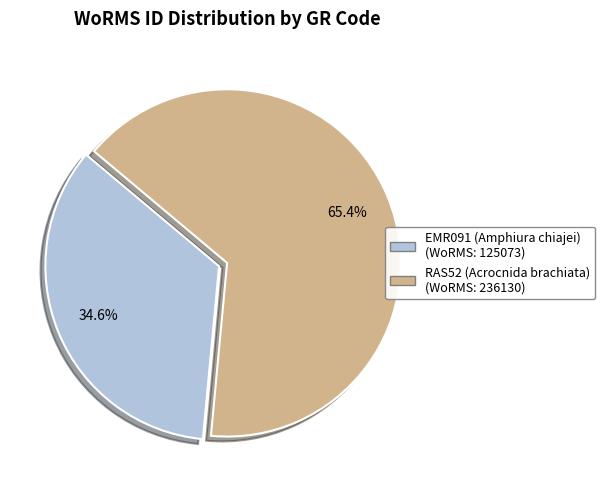

What is the smallest slice in the pie chart?

EMR091 (Amphiura chiajei)